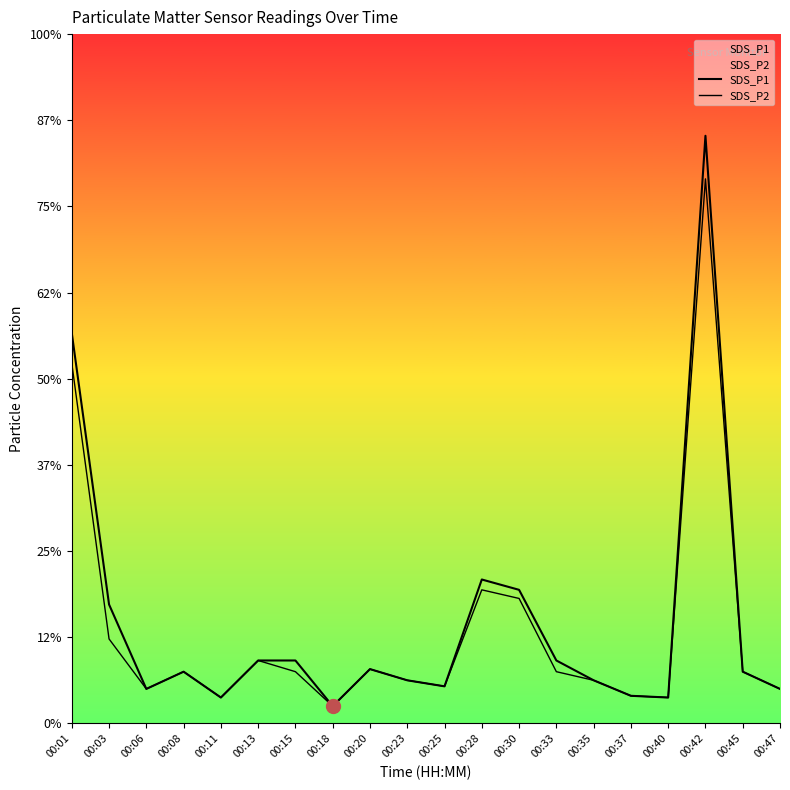

Which series has the largest total across all categories?

SDS_P1